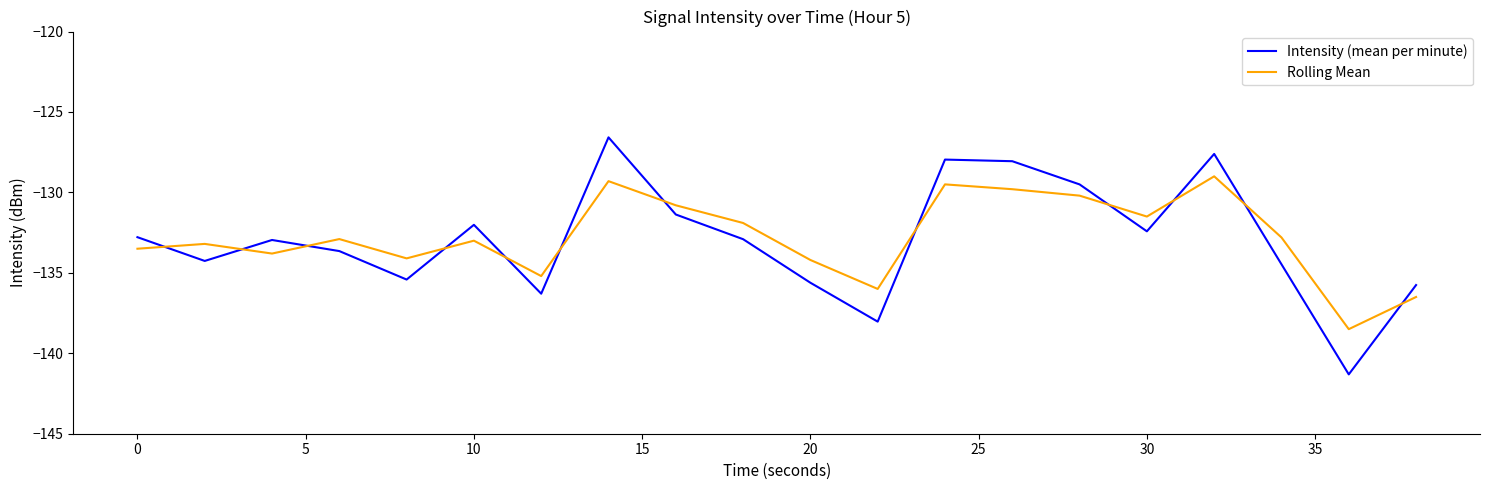

True or false: Rolling Mean has more than 0 points higher than both neighbors.

True